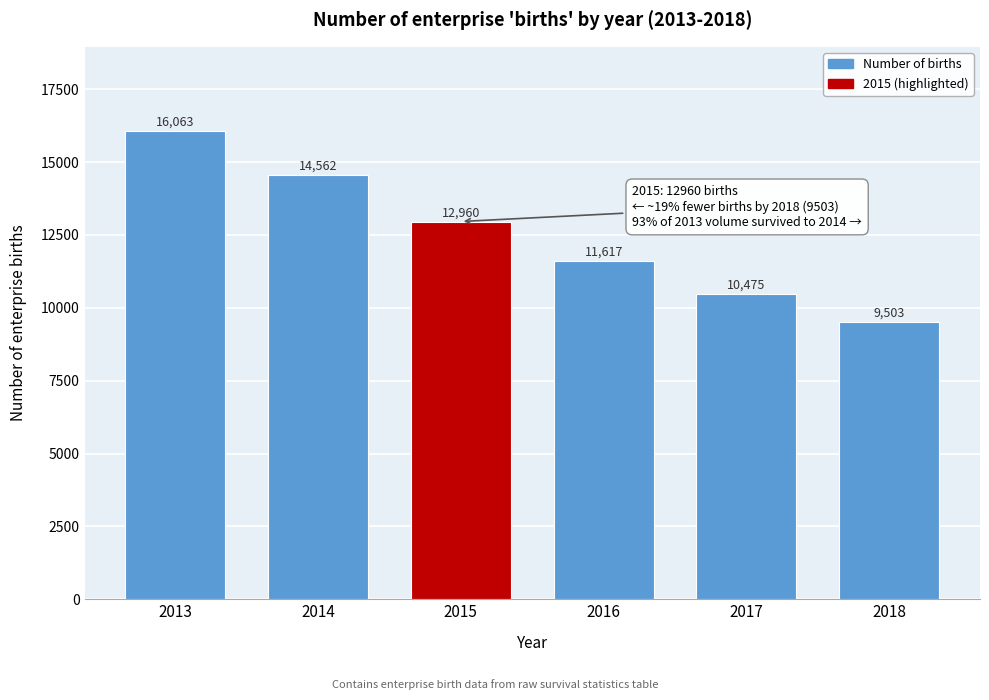

Reading right to left, extract all data points from this chart.

2018=9503	2017=10475	2016=11617	2015=12960	2014=14562	2013=16063